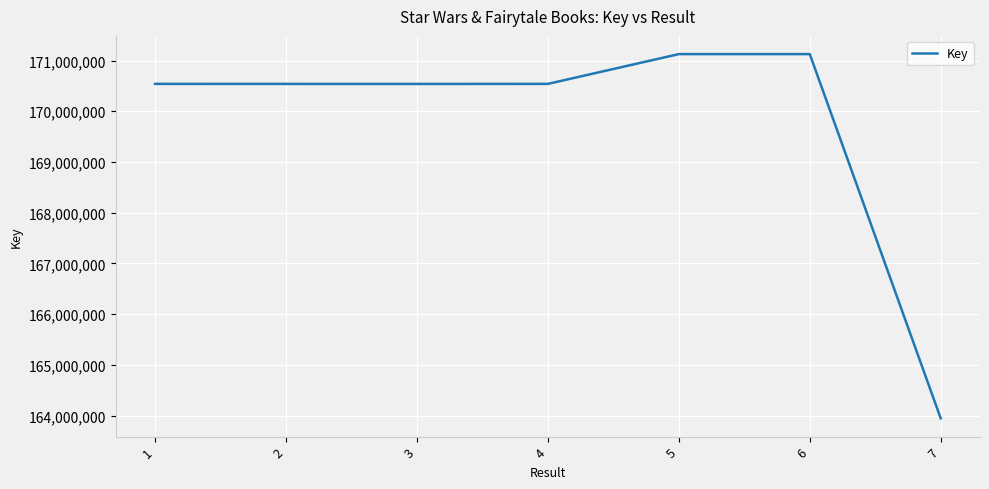

What is the change in value from 2 to 7?

-6594467